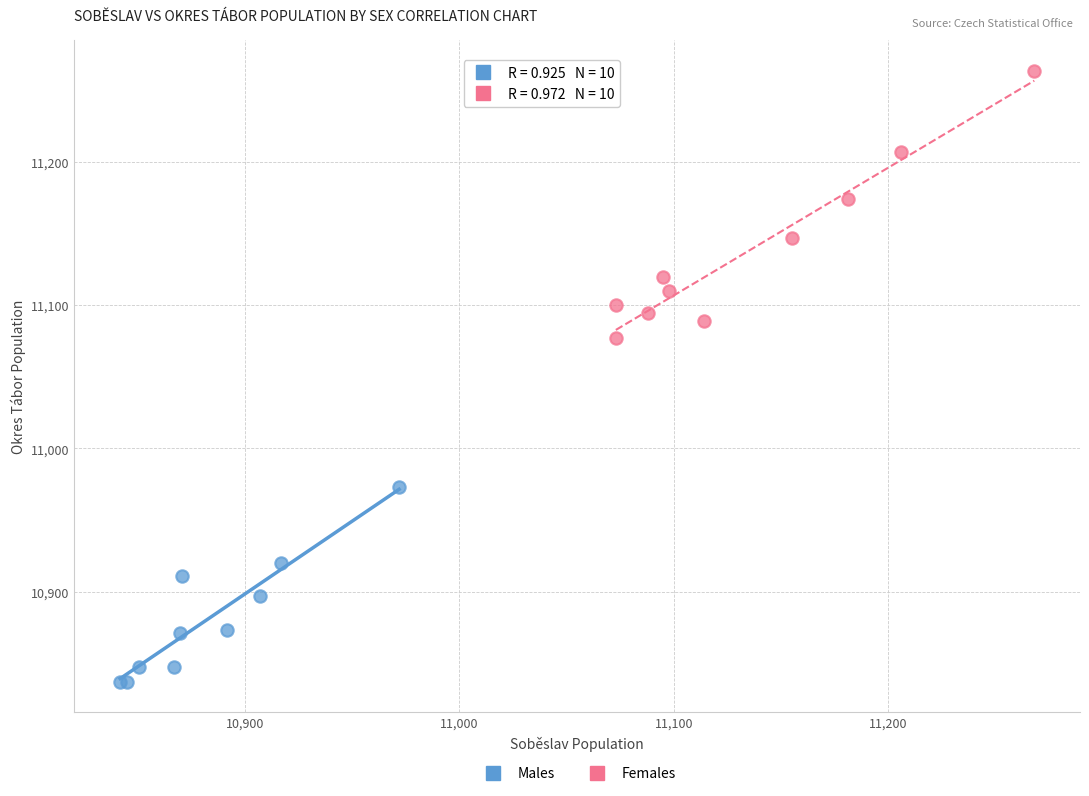

Which series reaches the minimum Y coordinate?

Males